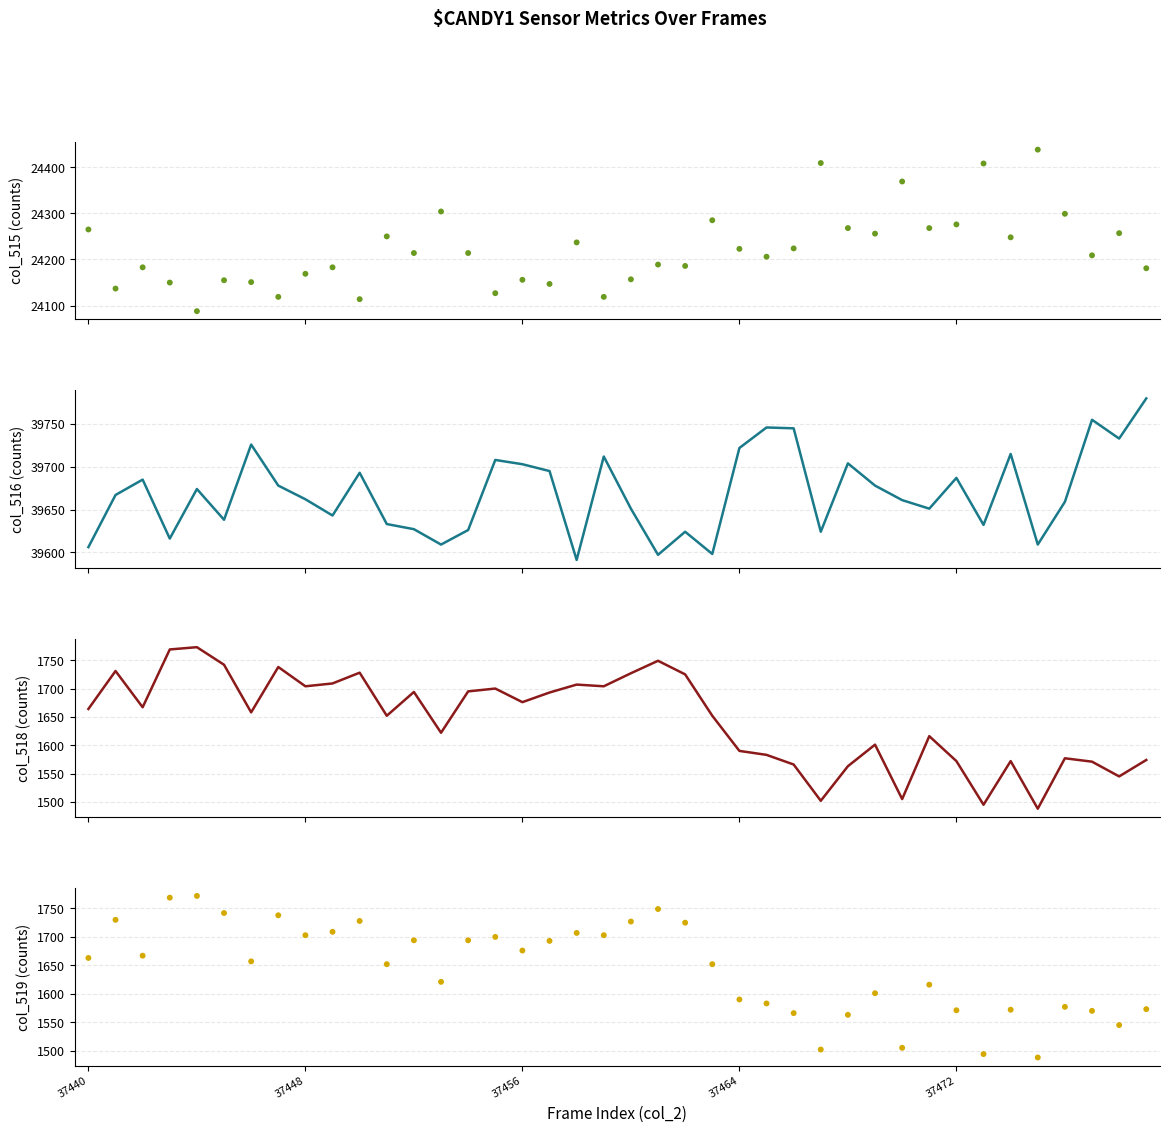

What are all the series names shown in the legend?

col_515, col_516, col_518, col_519